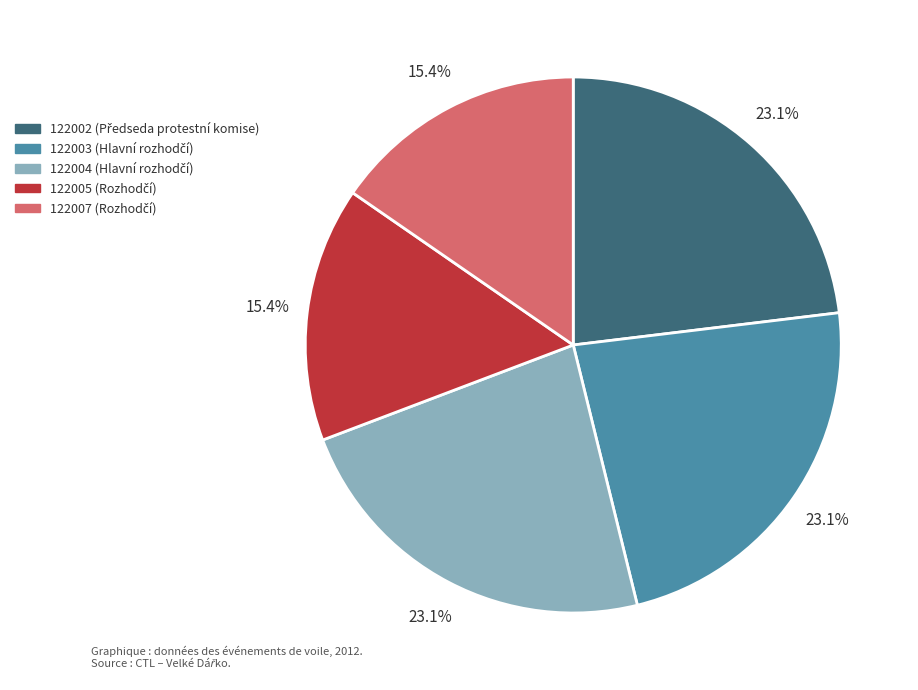

The 122002 slice represents 31% of the pie. True or false?

False